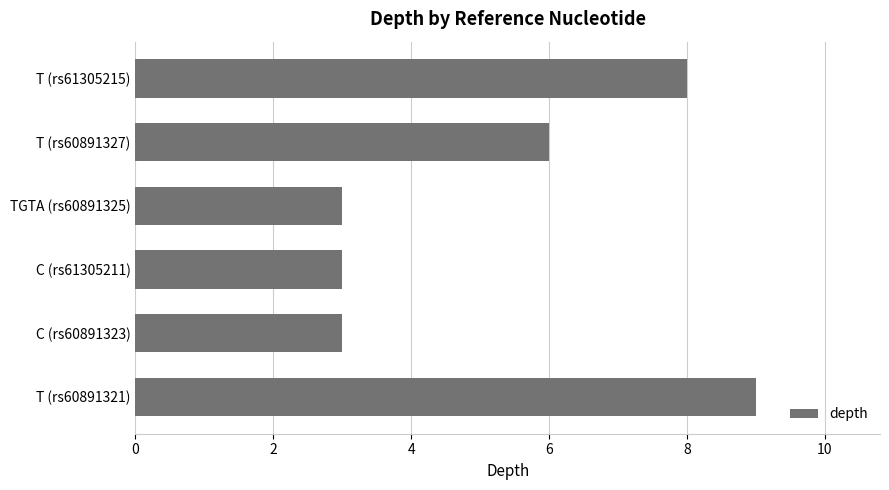

The value at C (rs60891323) is 5. True or false?

False